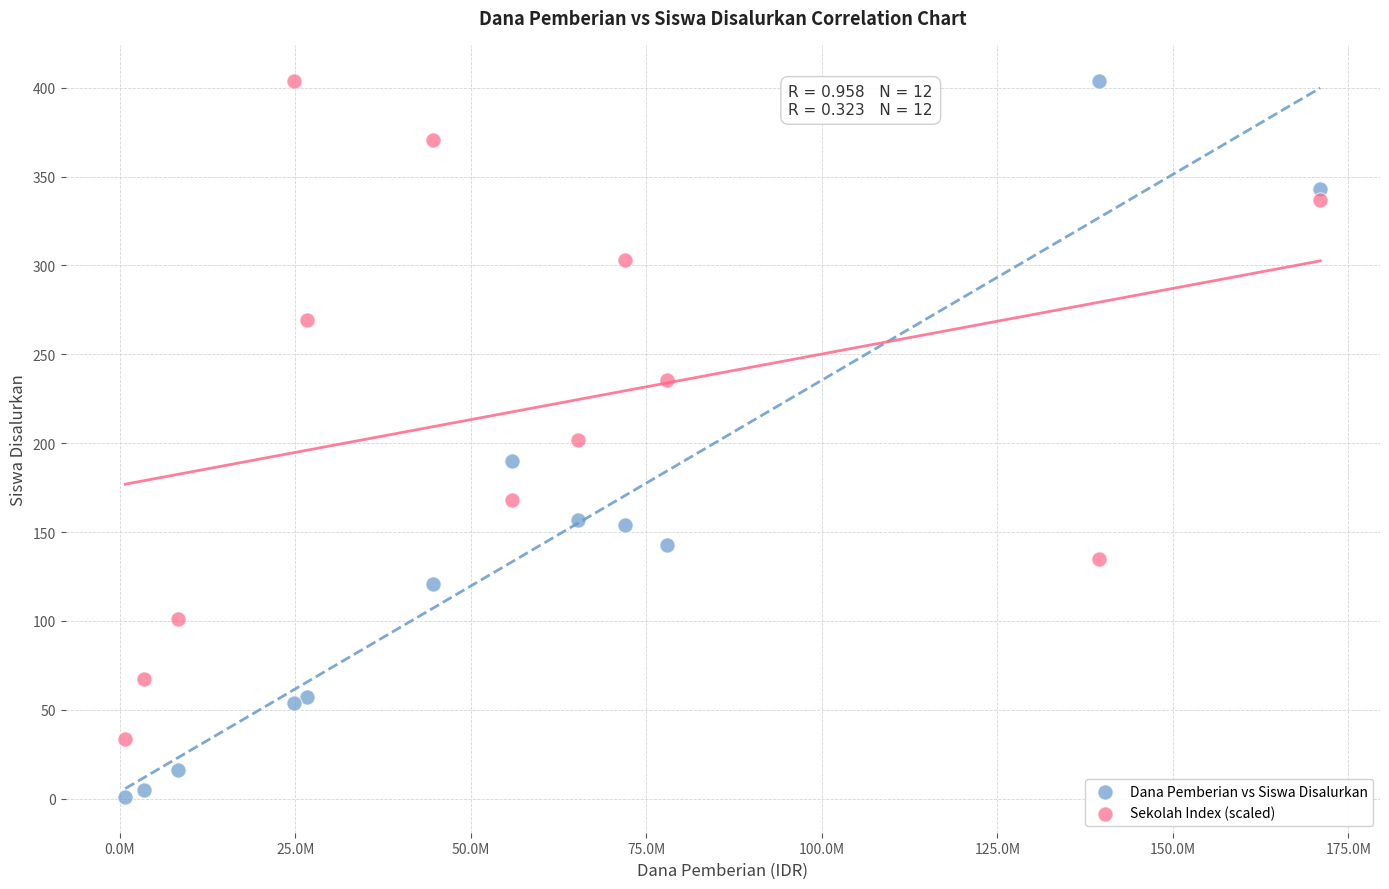

Which series reaches the minimum Y coordinate?

Dana Pemberian vs Siswa Disalurkan